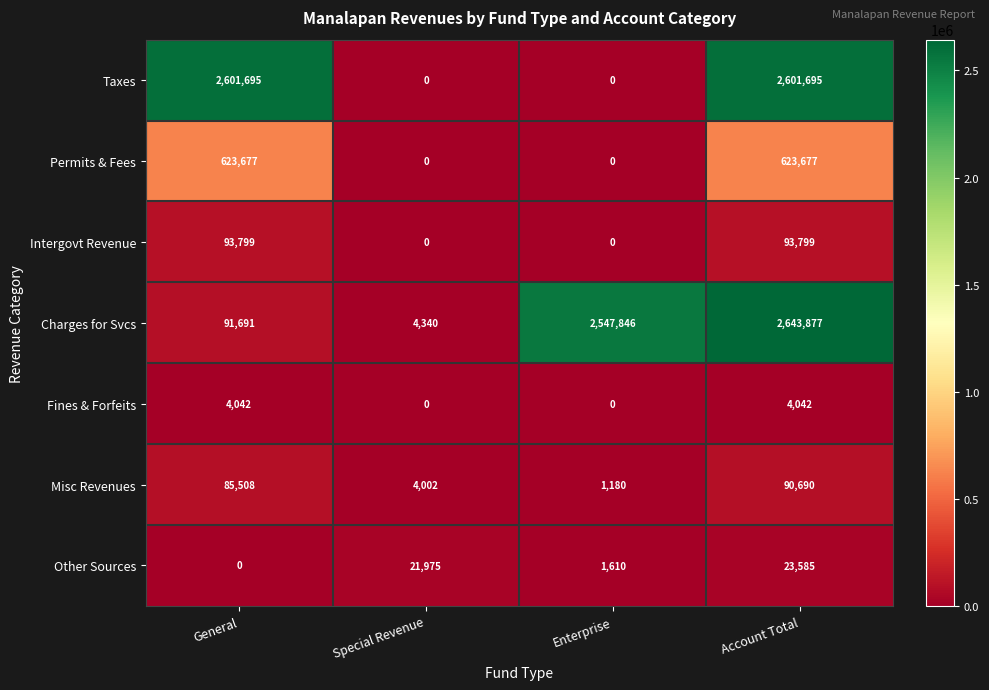

True or false: Permits & Fees has a value of 623677 at General.

True